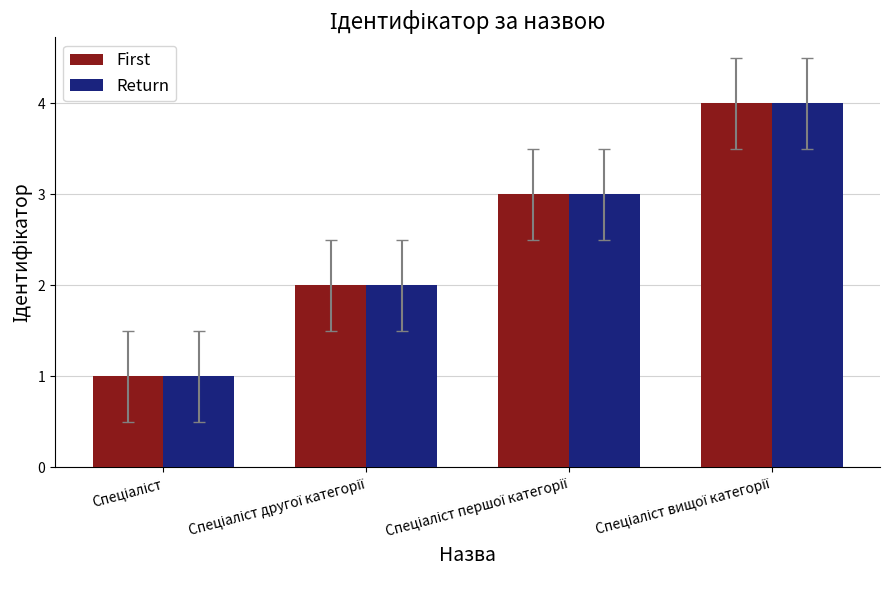

How many series are shown in this chart?

2